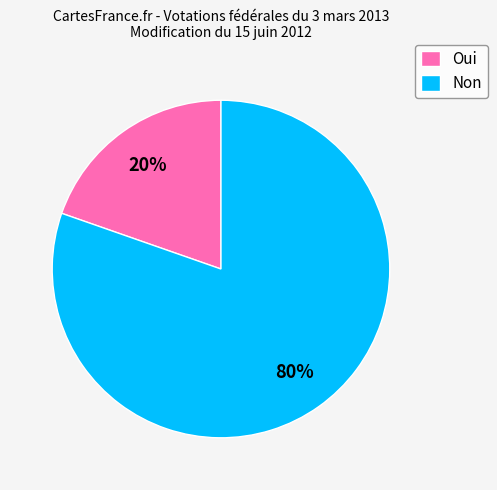

Count the number of slices in the pie.

2